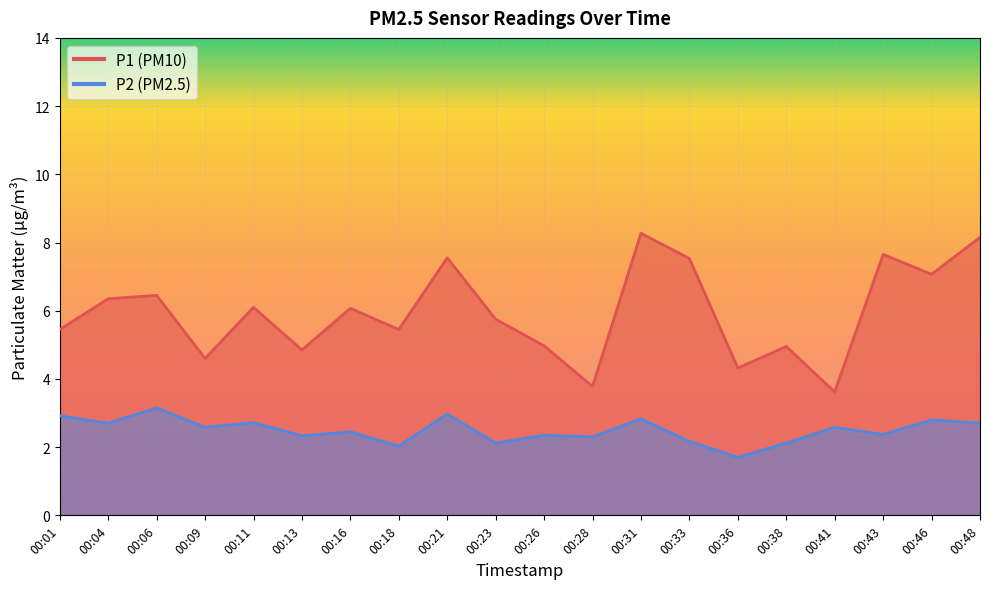

Which category has the highest value in the P2 series?

00:06